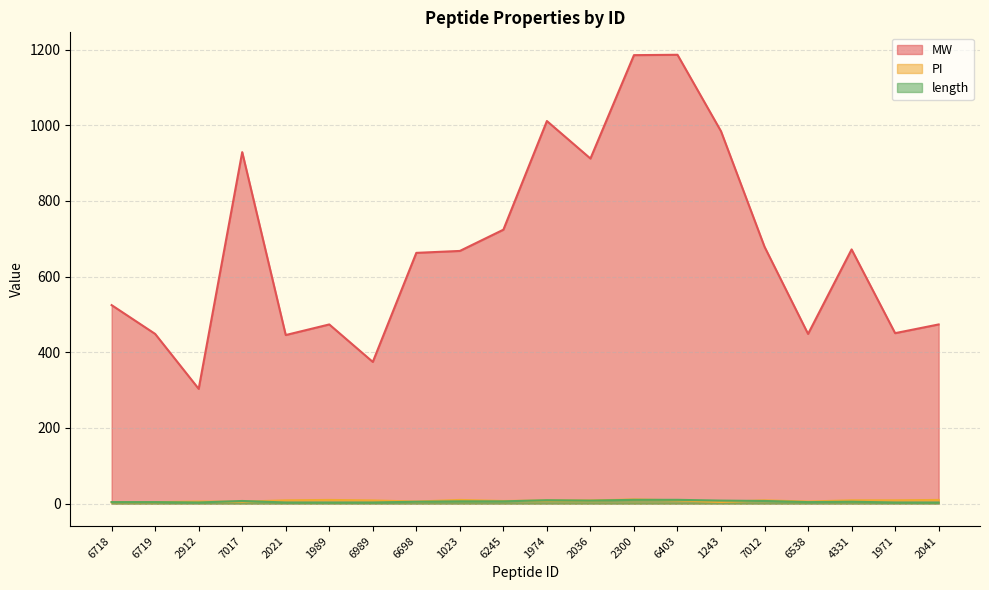

True or false: length has more than 1 interior local peaks.

True